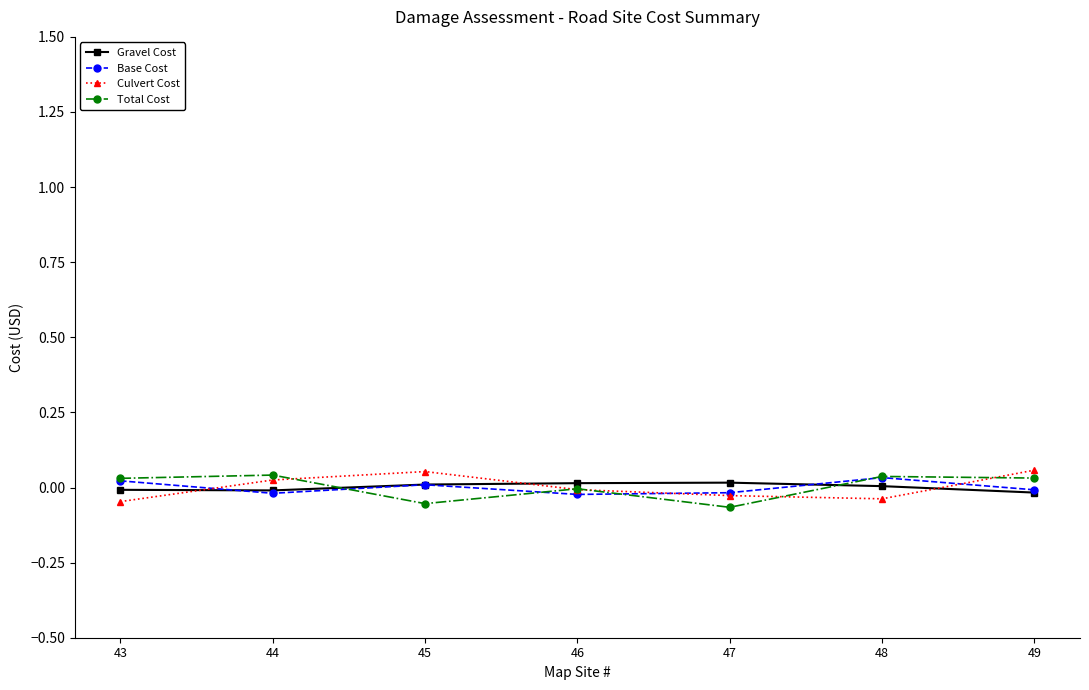

At how many categories does at least one series exceed 0?

7